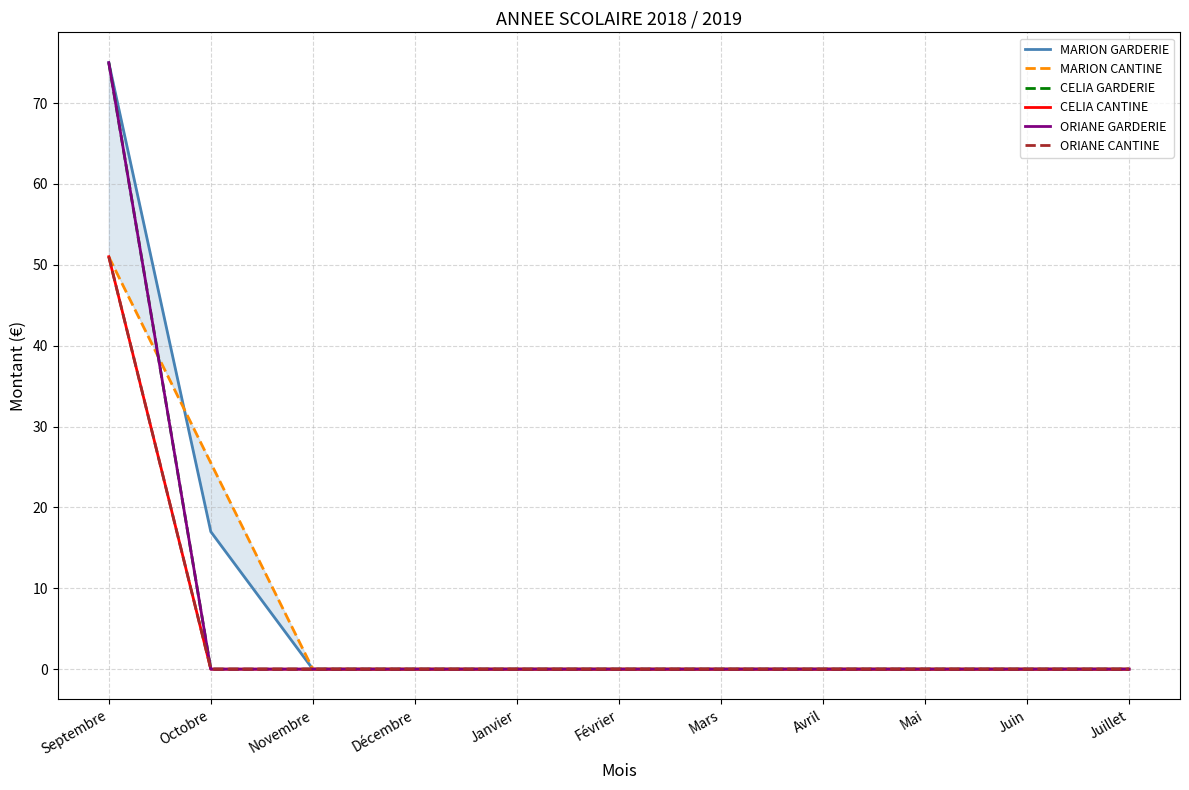

The ORIANE GARDERIE series shows -47.6 at Novembre. True or false?

False